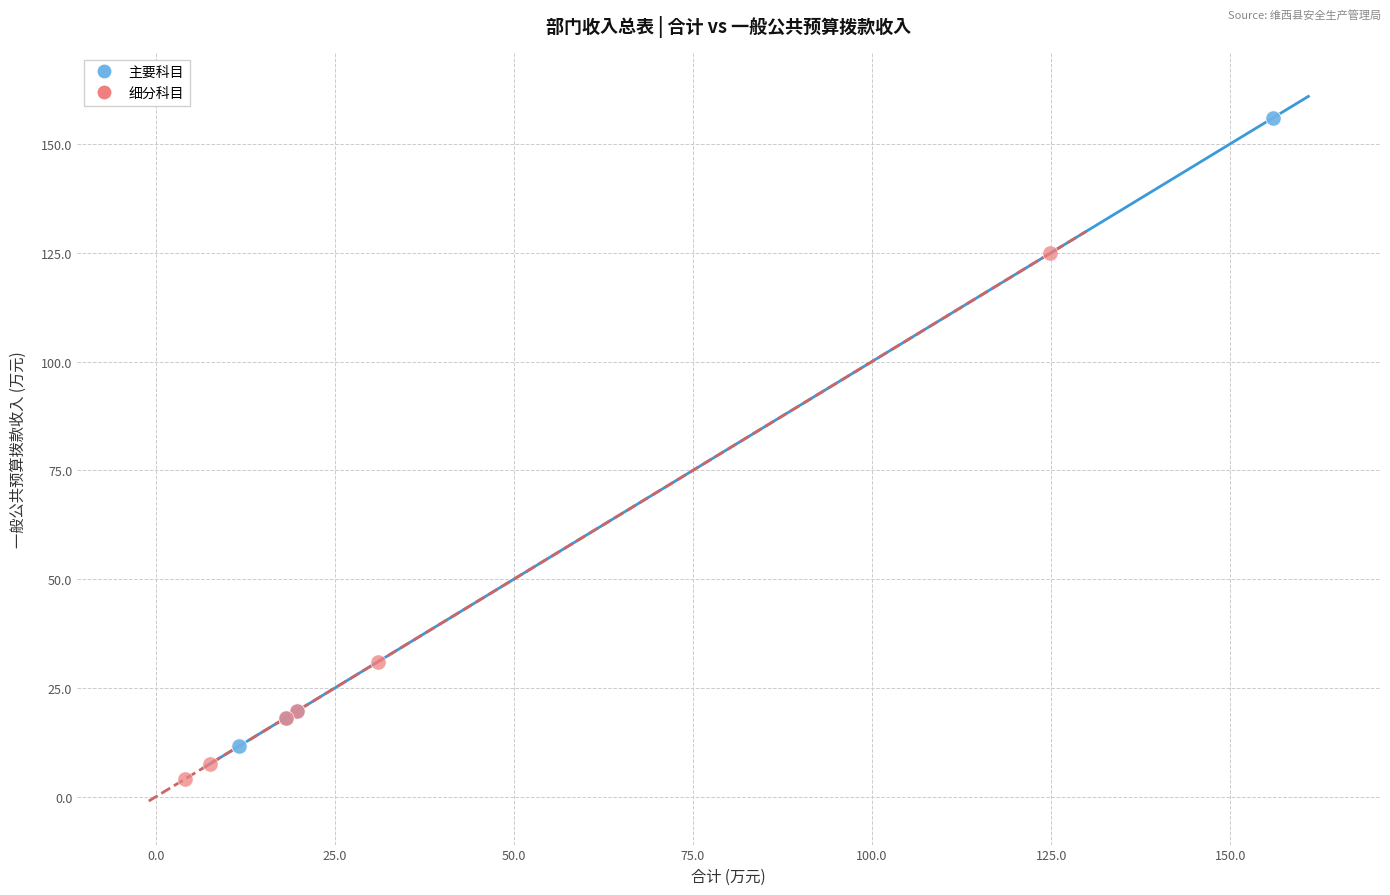

Which series has the largest Y range (max minus min)?

主要科目